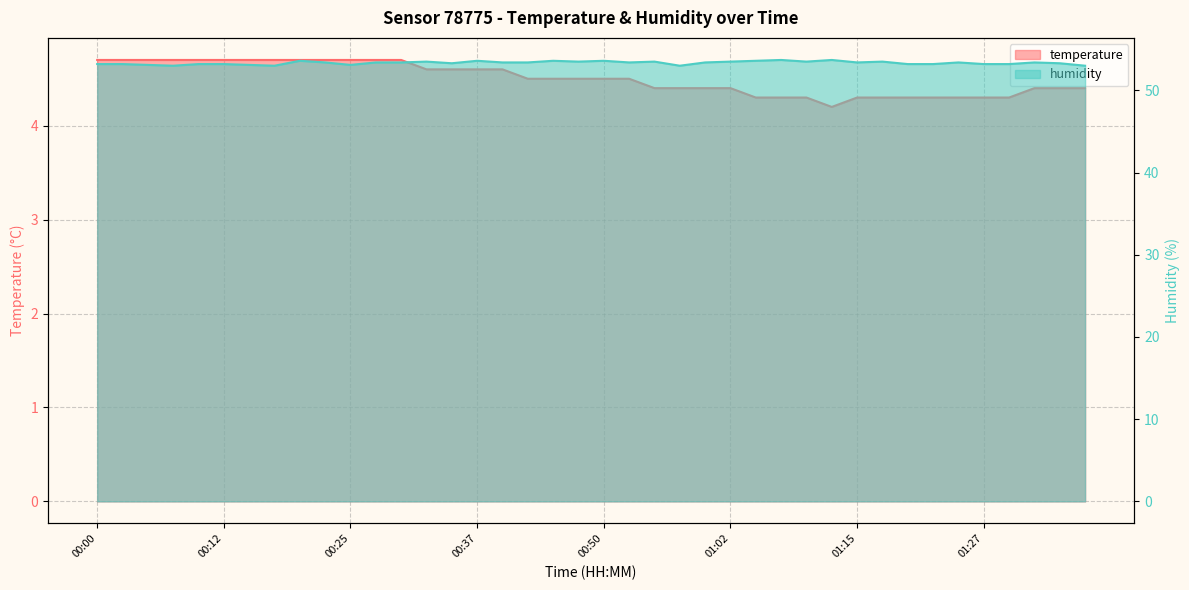

At which category is the sum across all series the highest?

00:20